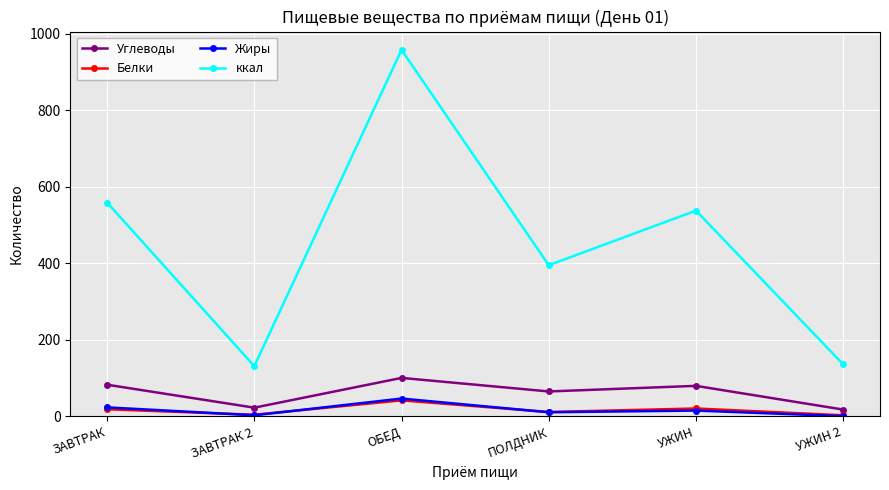

What is the lowest value of the ккал series?

131.3